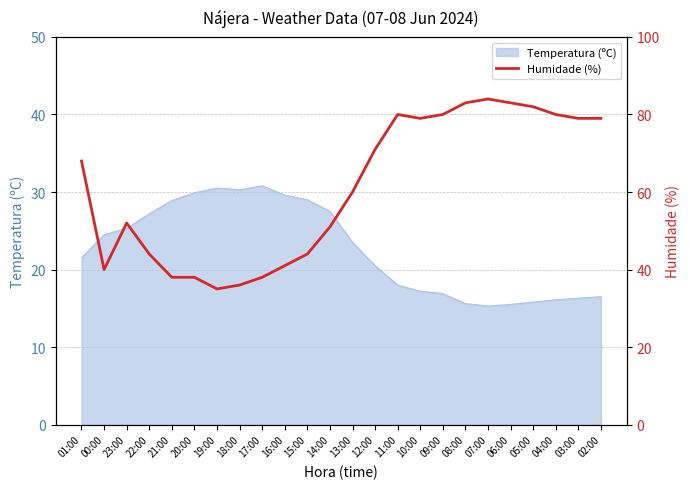

Does the chart have visible grid lines?

Yes